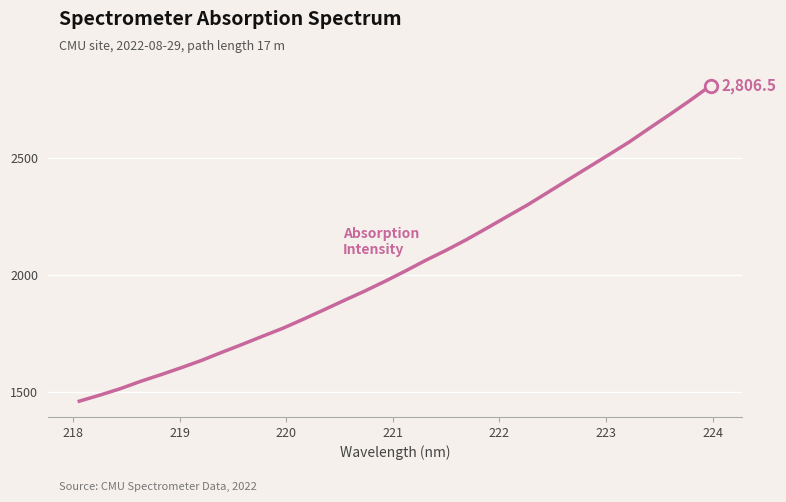

What is the difference between the maximum and minimum values?

1346.2